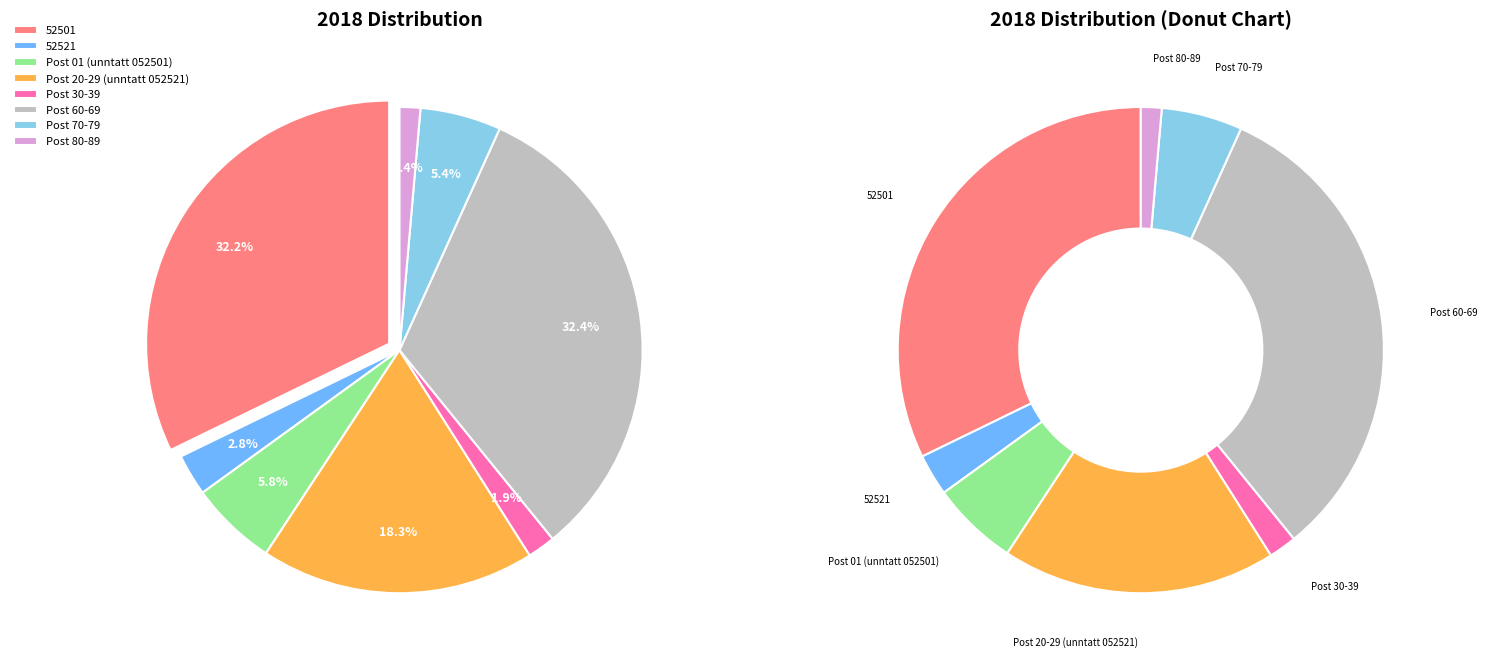

To the nearest percent, what is the combined percentage of Post 80-89 and Post 60-69?

34%